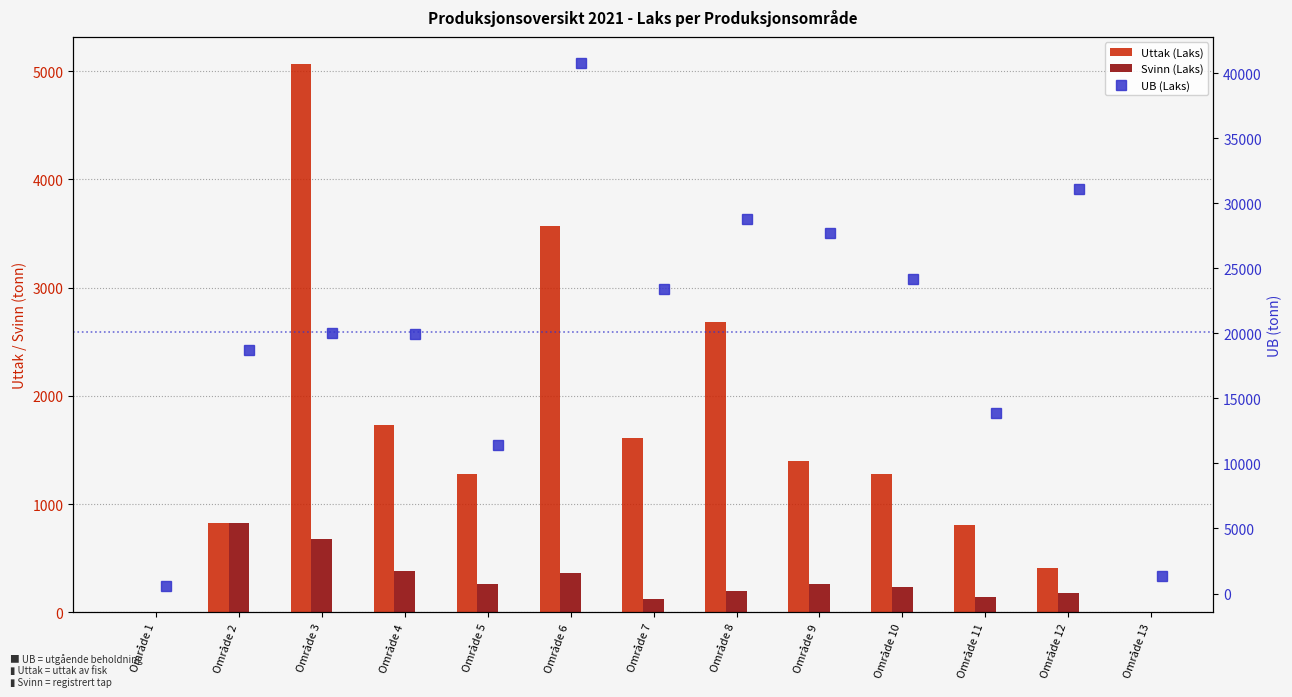

Which series has the largest total across all categories?

UB (Laks)